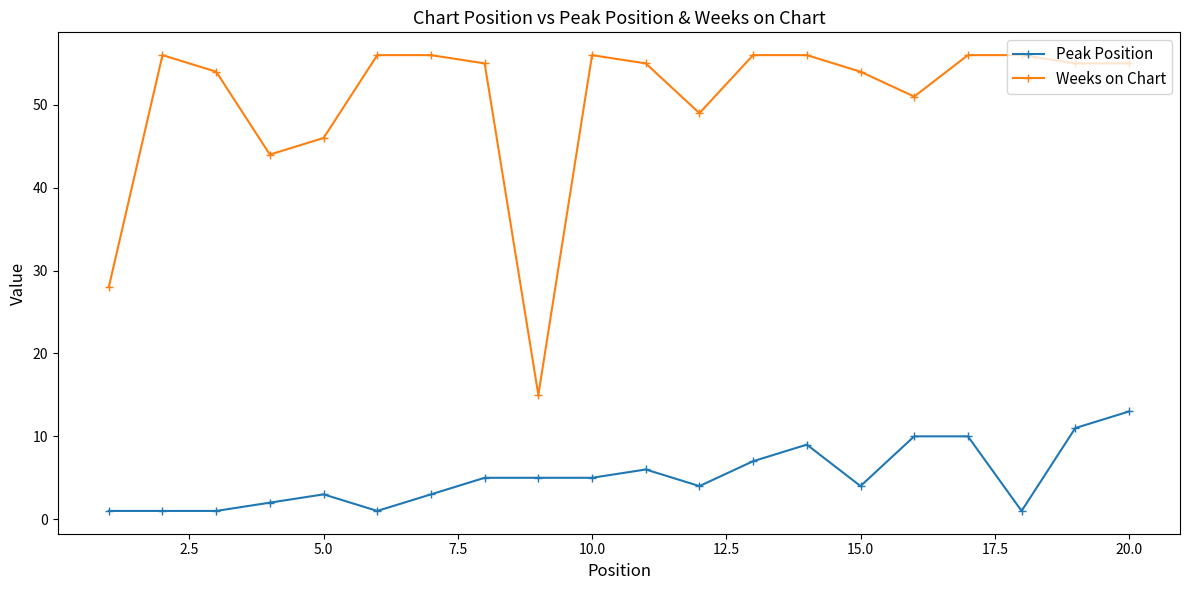

True or false: Peak Position has more than 1 interior local peaks.

True